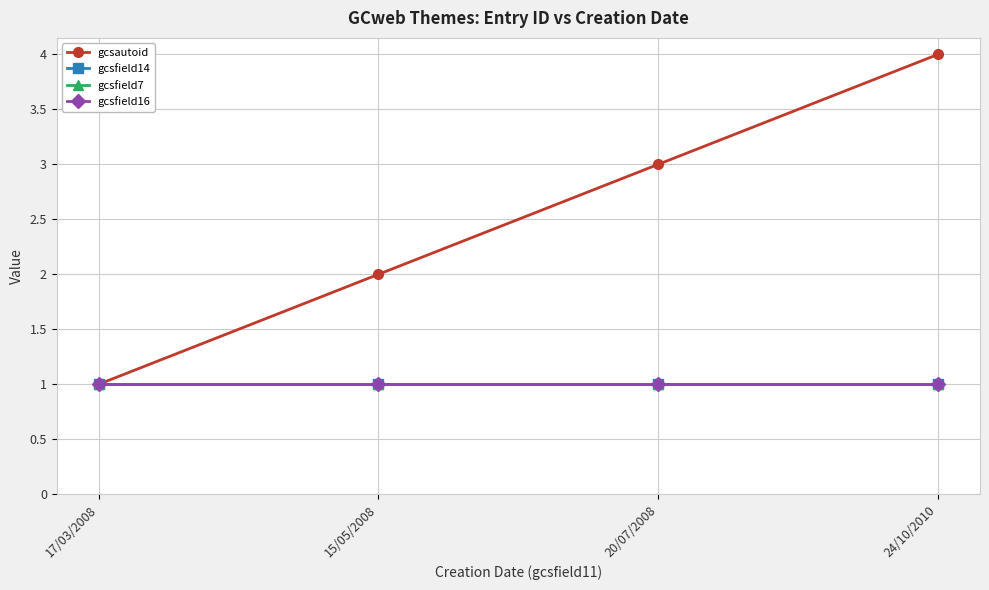

How many lines are shown in the chart?

4